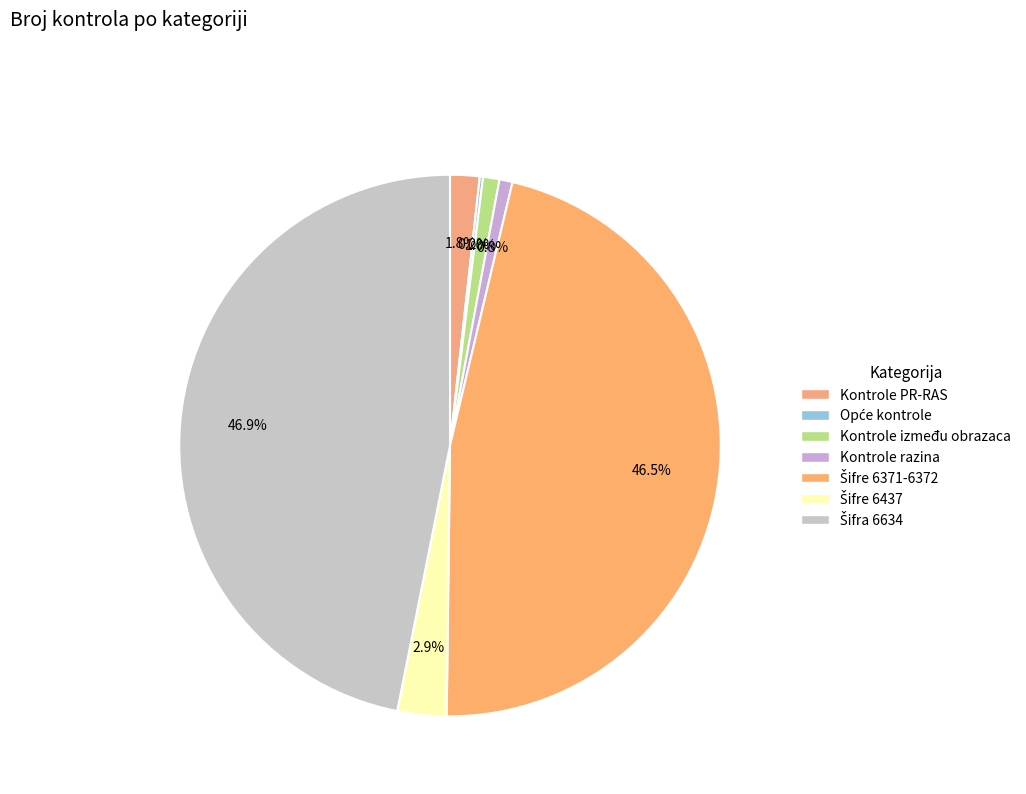

Is there any slice that represents more than half of the pie?

No